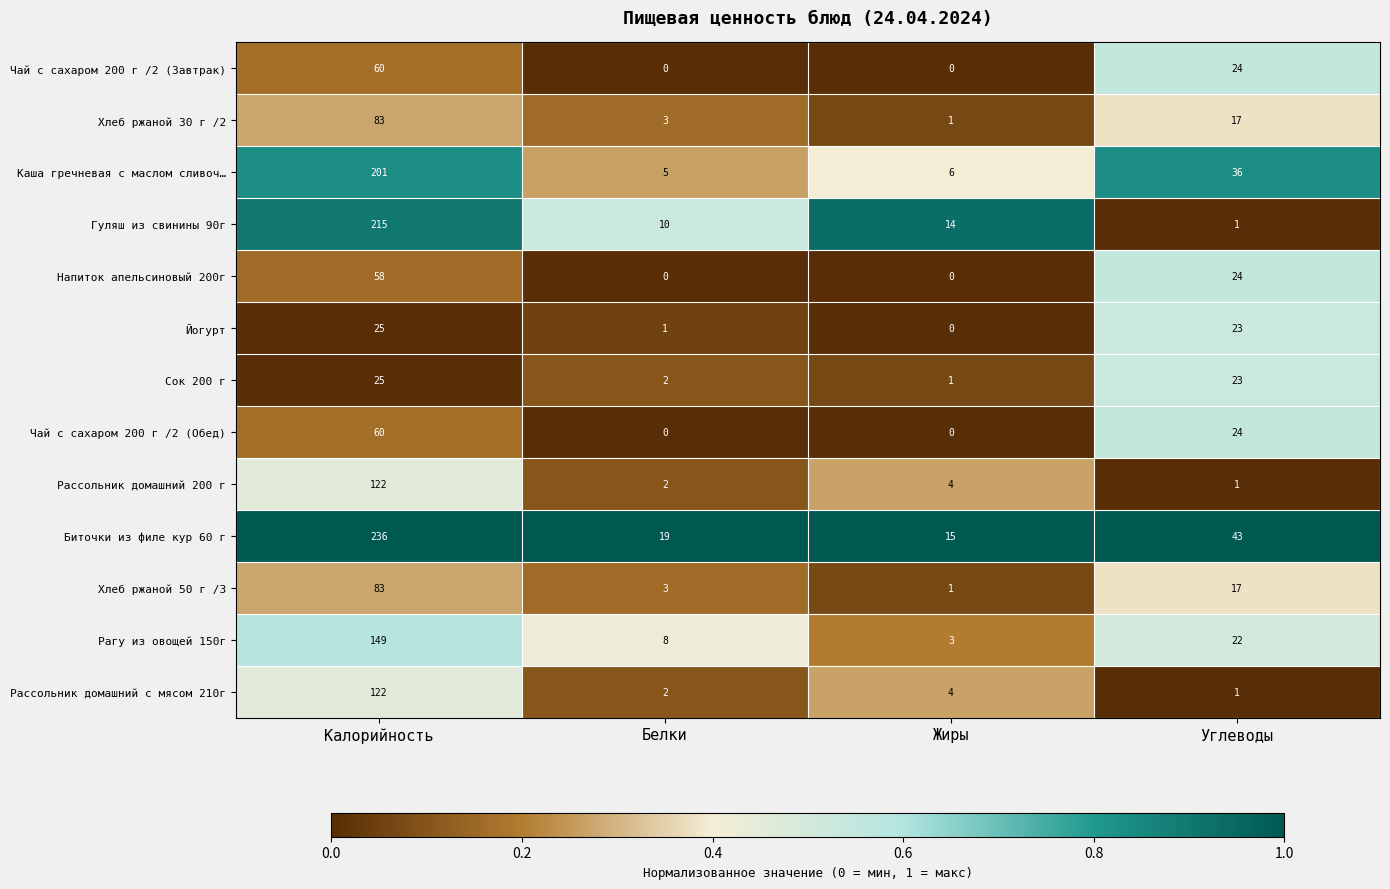

List the labels in order of Йогурт value, largest first.

Калорийность, Углеводы, Белки, Жиры